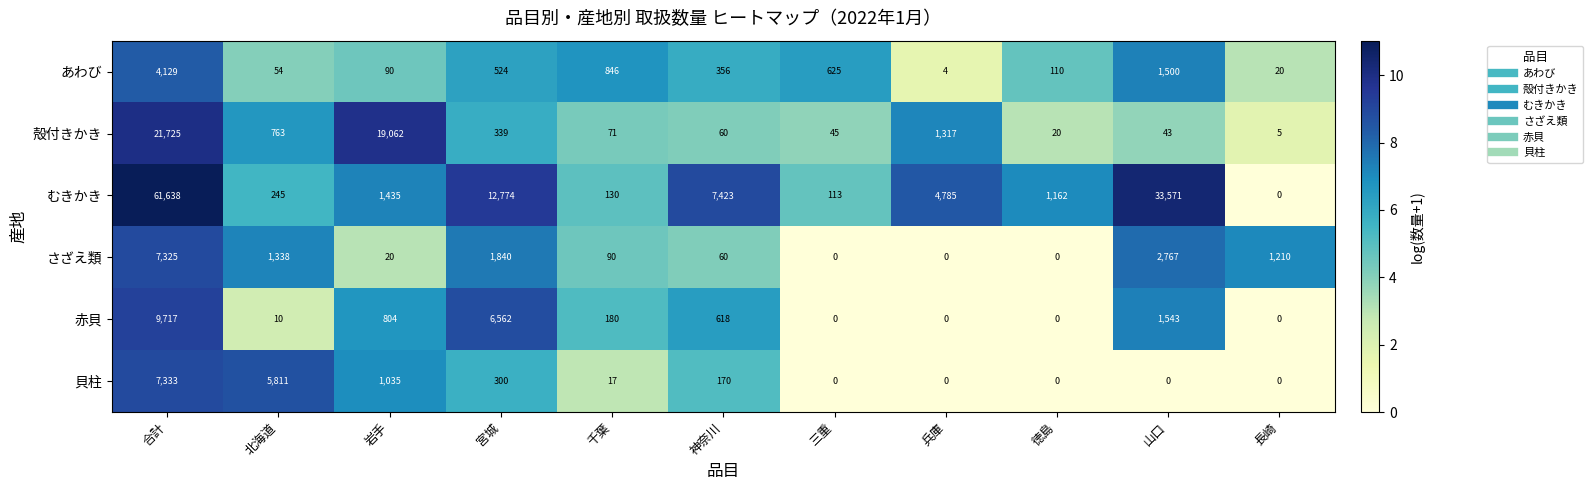

What is the difference between the maximum and minimum values in the 殻付きかき series?

21720